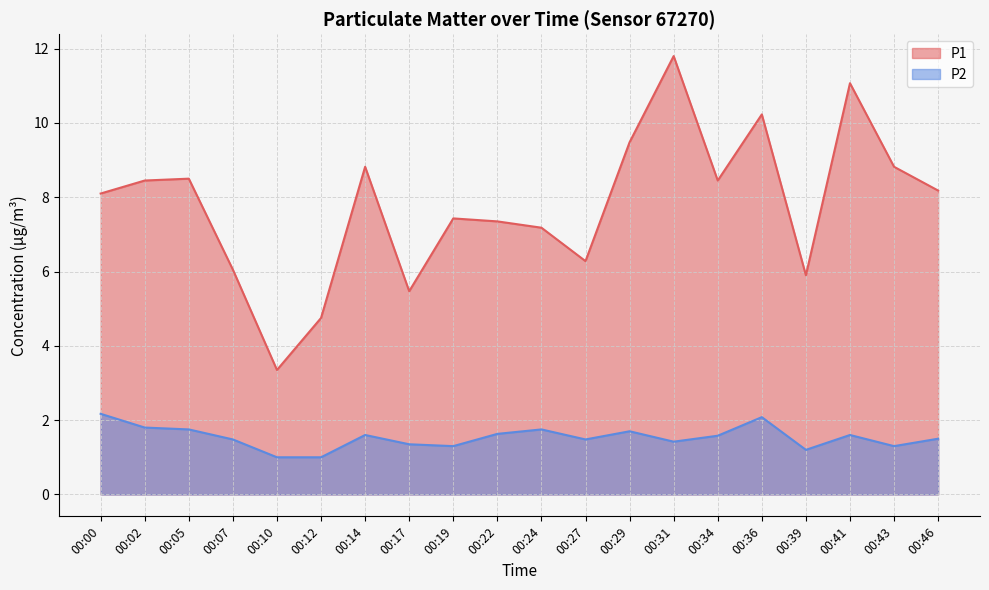

Is it true that P1 equals 4.8 at 00:12?

True